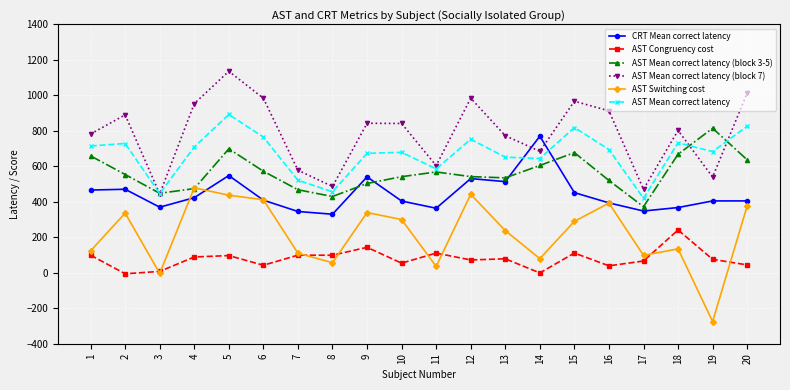

What is the value of the AST Congruency cost point at the 15th from the left?

111.1